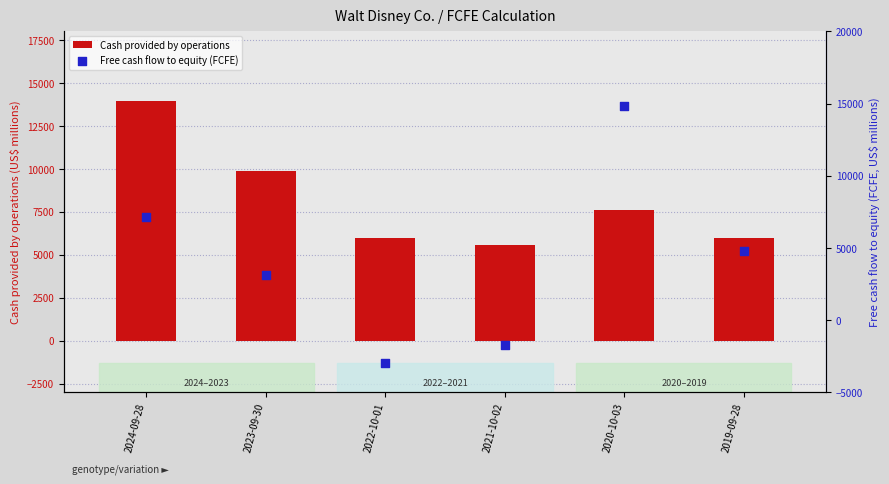

Which series has the largest total across all categories?

Cash provided by operations